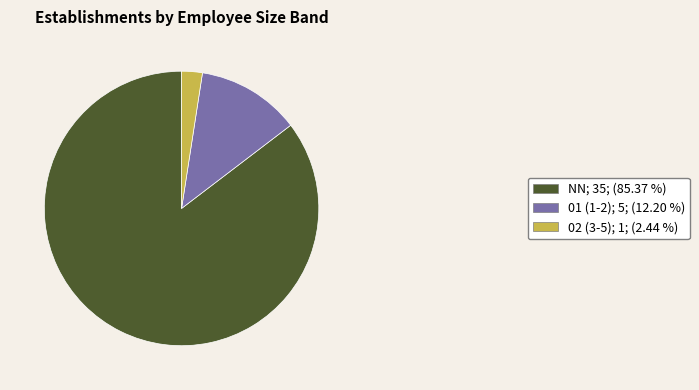

Does any single category account for the majority?

Yes